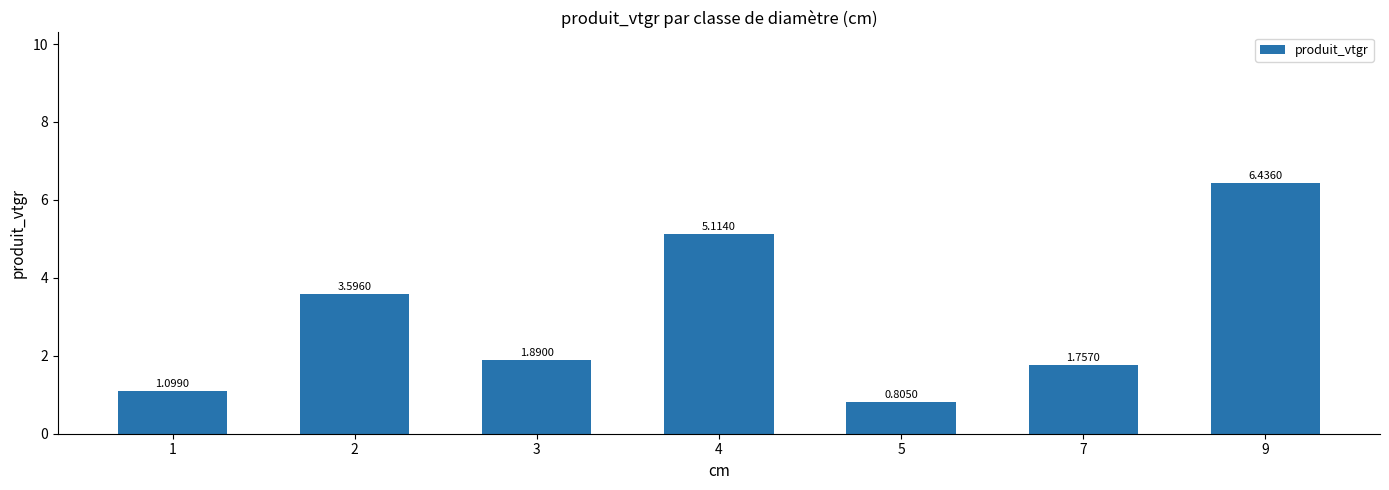

List the labels in order of value, largest first.

9, 4, 2, 3, 7, 1, 5